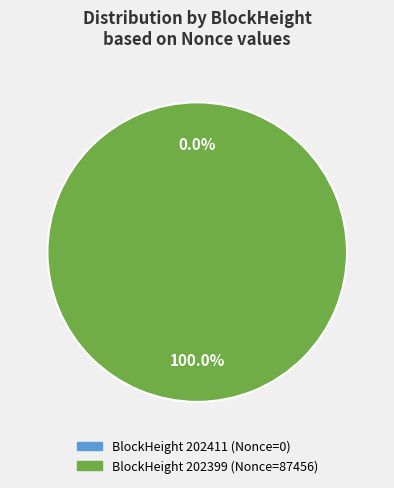

Does 202411 represent more than half of the total?

No